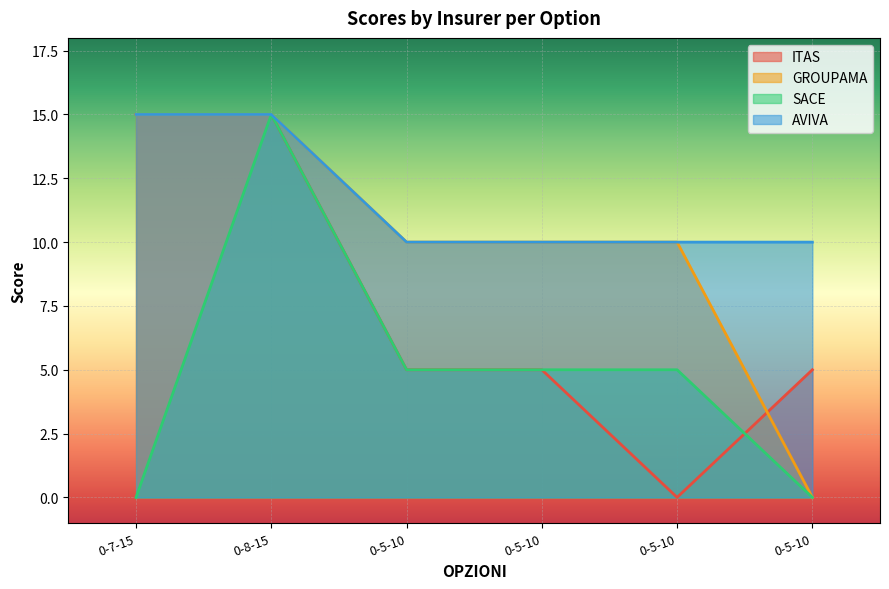

Reading right to left, what are all the values shown in this chart?

ITAS: 0-5-10=5	0-5-10=0	0-5-10=5	0-5-10=5	0-8-15=15	0-7-15=15
GROUPAMA: 0-5-10=0	0-5-10=10	0-5-10=10	0-5-10=10	0-8-15=15	0-7-15=15
SACE: 0-5-10=0	0-5-10=5	0-5-10=5	0-5-10=5	0-8-15=15	0-7-15=0
AVIVA: 0-5-10=10	0-5-10=10	0-5-10=10	0-5-10=10	0-8-15=15	0-7-15=15